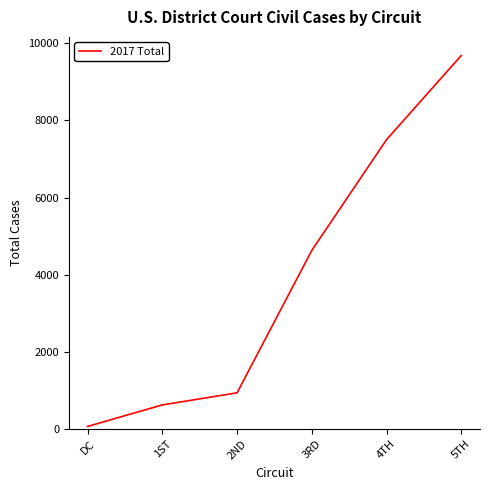

Is it true that the value at 2ND is 506?

False